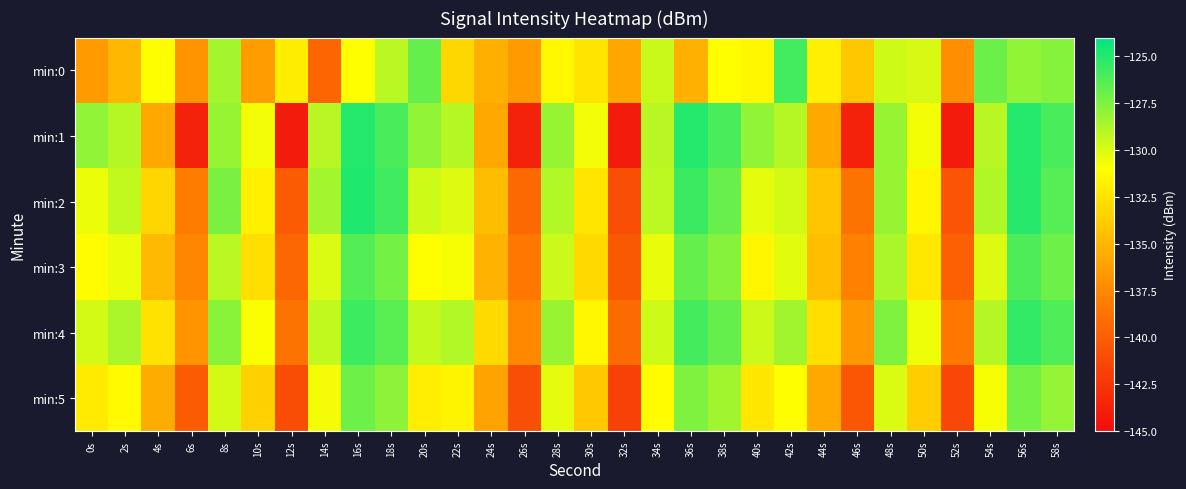

Rank the series by their maximum value, from lowest to highest.

min:5, min:3, min:0, min:4, min:1, min:2